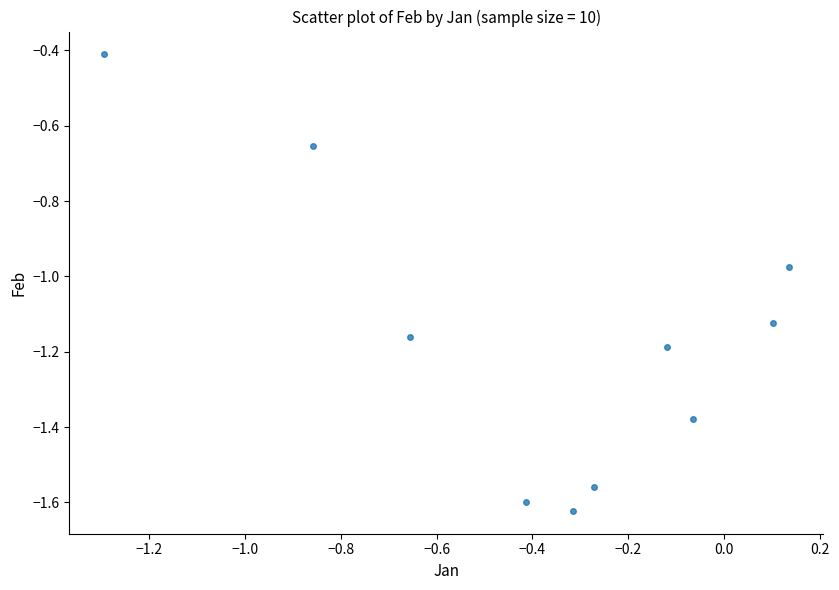

What is the range of Y values (max minus min)?

1.2